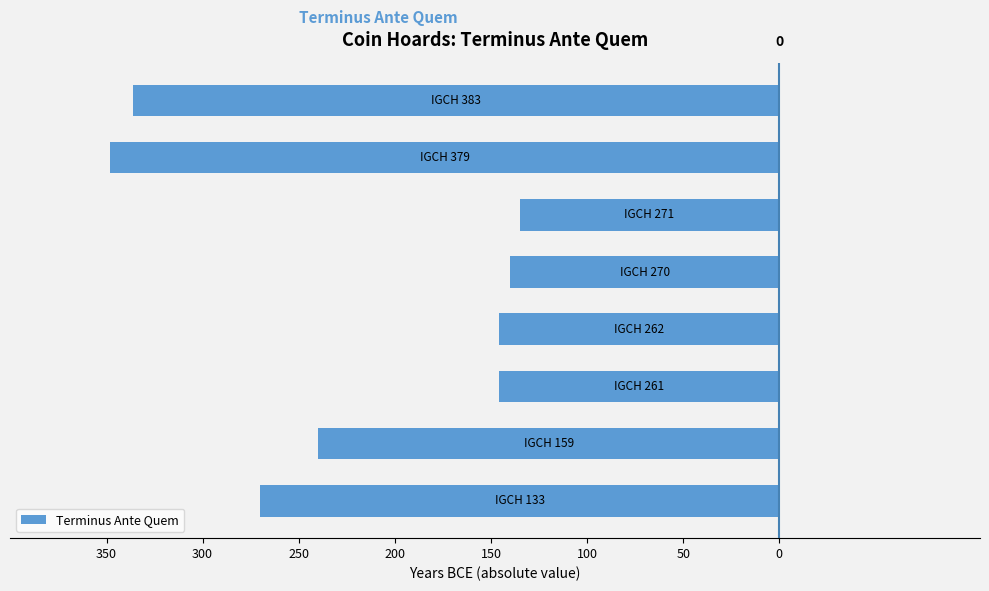

What is the difference between the maximum and minimum values?

213